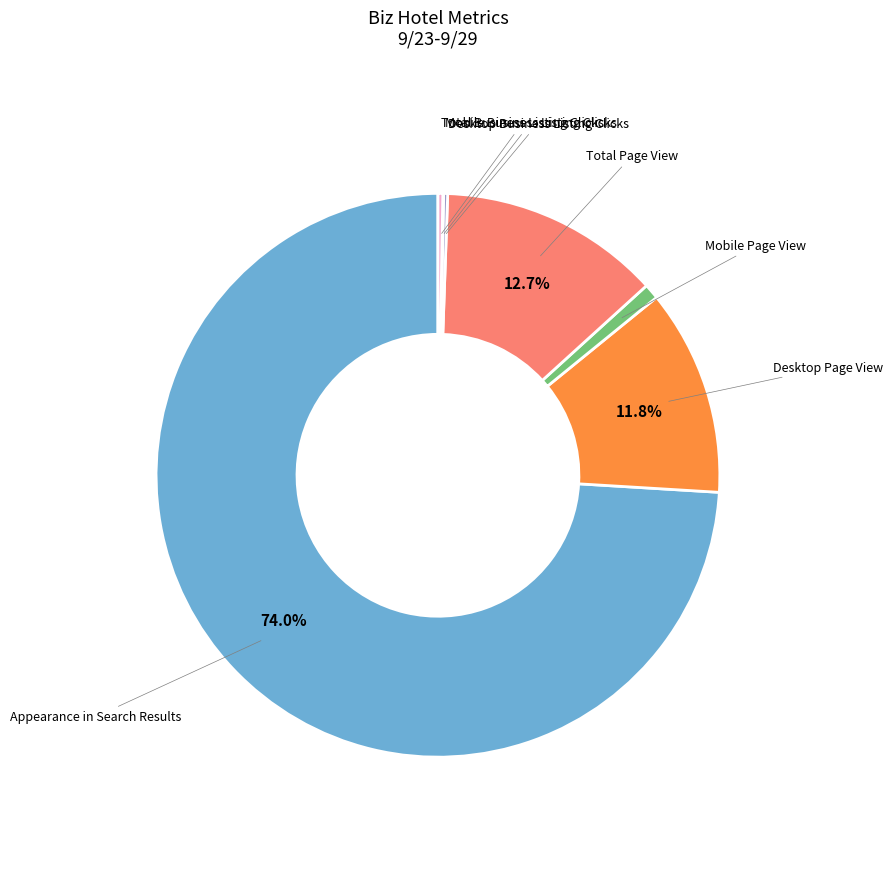

Do Appearance in Search Results and Desktop Page View together represent more than half of the pie?

Yes